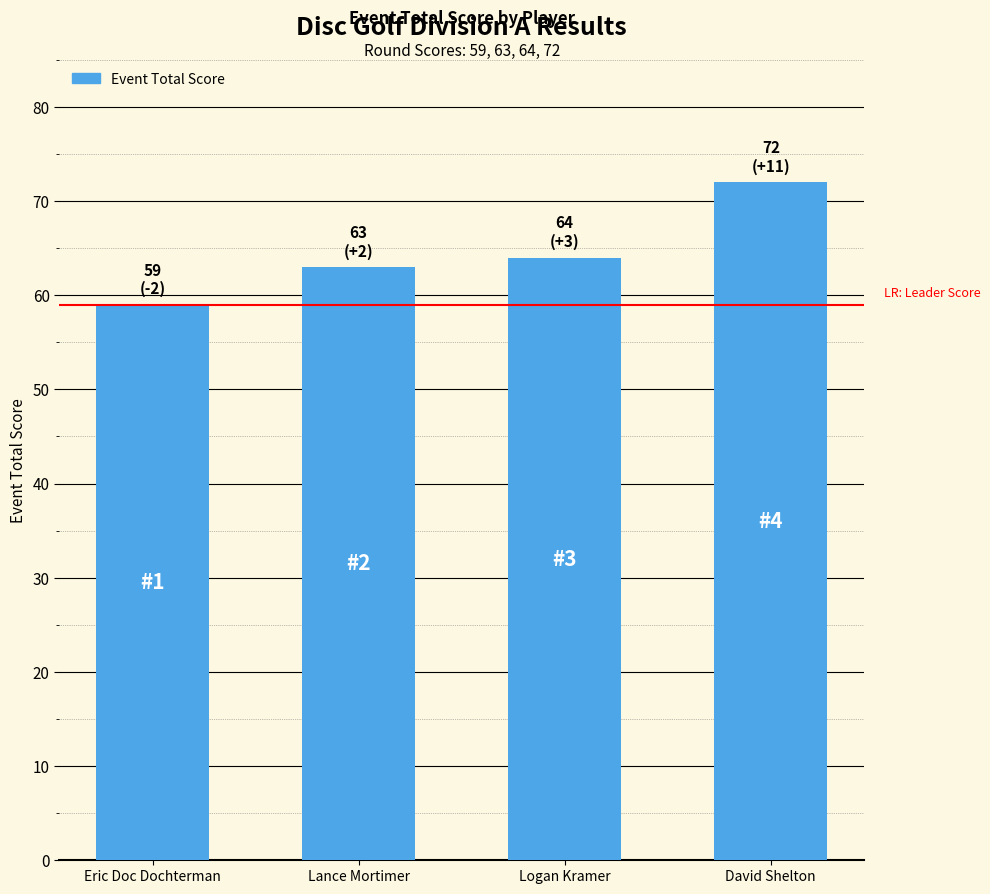

The value at David Shelton is 29. True or false?

False